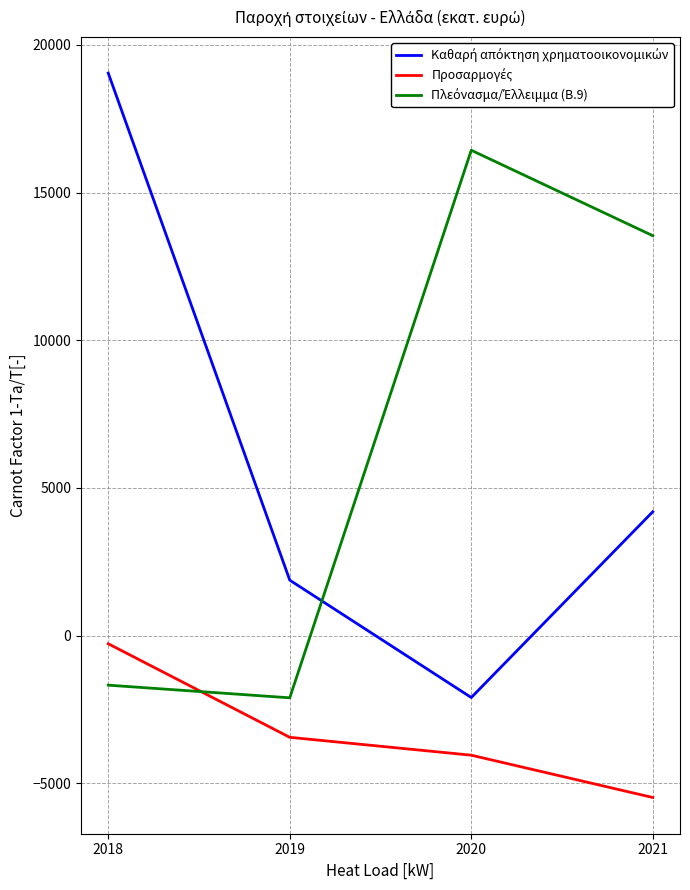

At which category is the sum across all series the highest?

2018